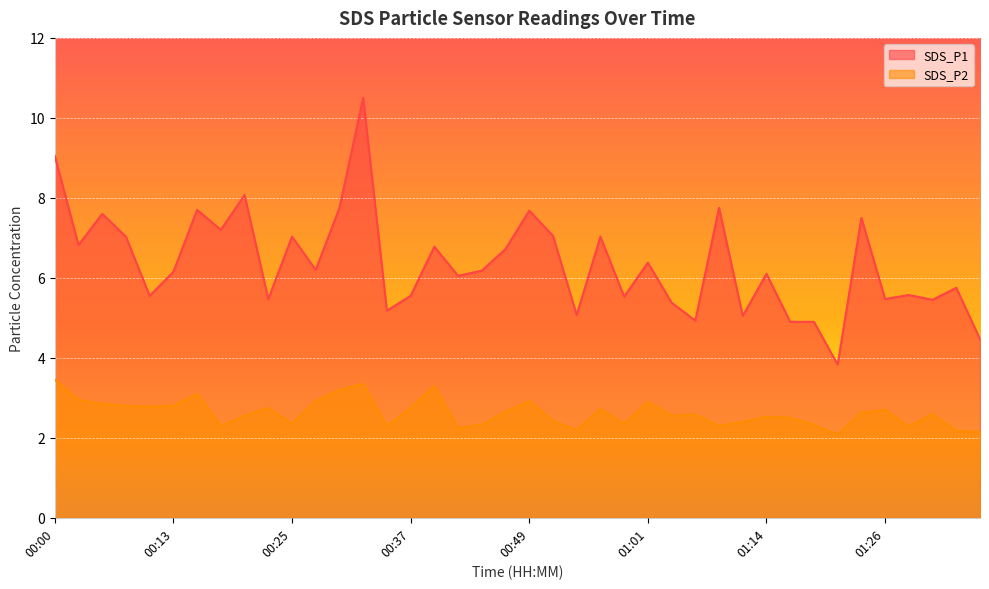

Reading right to left, list all the values displayed in this chart.

SDS_P1: 4.5	5.8	5.5	5.6	5.5	7.5	3.8	4.9	4.9	6.1	5.0	7.8	4.9	5.4	6.4	5.5	7.0	5.1	7.0	7.7	6.7	6.2	6.0	6.8	5.5	5.2	10.5	7.8	6.2	7.0	5.5	8.1	7.2	7.7	6.2	5.5	7.0	7.6	6.8	9.1
SDS_P2: 2.1	2.2	2.6	2.3	2.7	2.6	2.1	2.3	2.5	2.5	2.4	2.3	2.6	2.5	2.9	2.4	2.7	2.2	2.4	2.9	2.6	2.3	2.2	3.3	2.8	2.3	3.4	3.2	2.9	2.4	2.8	2.5	2.3	3.1	2.8	2.8	2.8	2.9	3.0	3.5